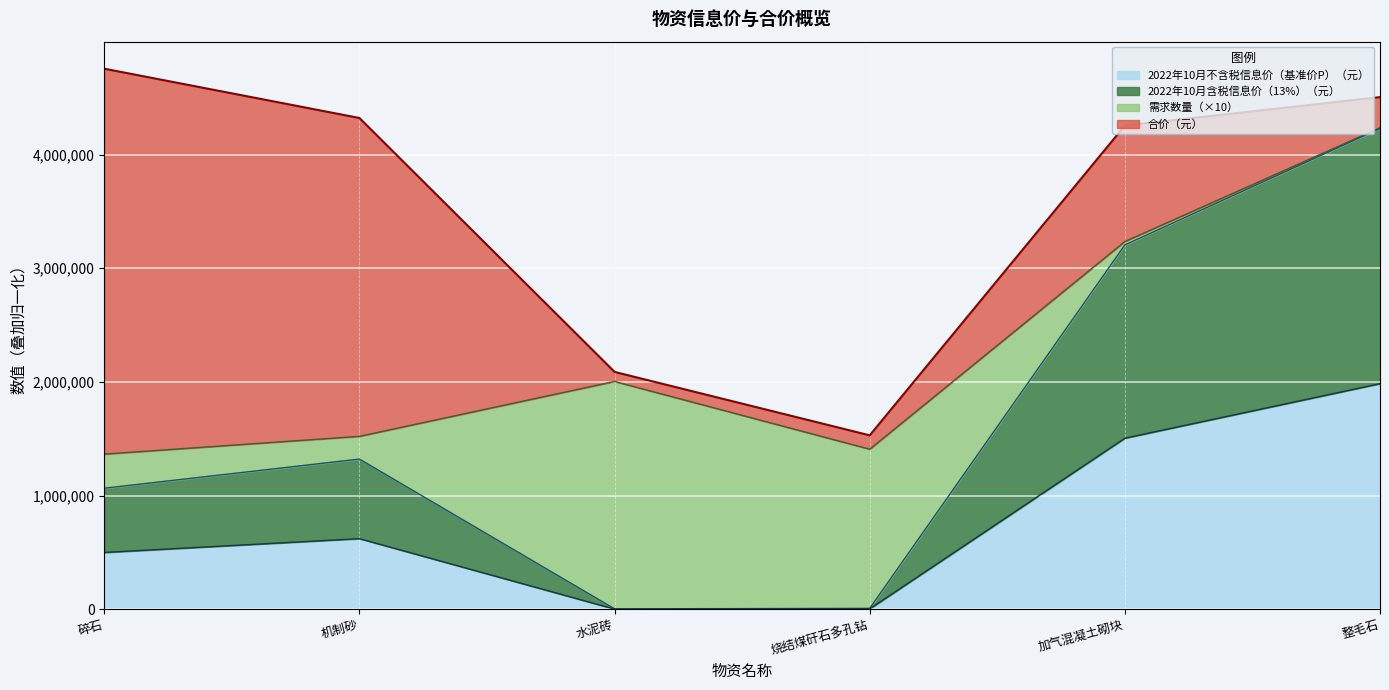

What is the maximum value for 2022年10月不含税信息价（基准价P）（元）?

1984650.0